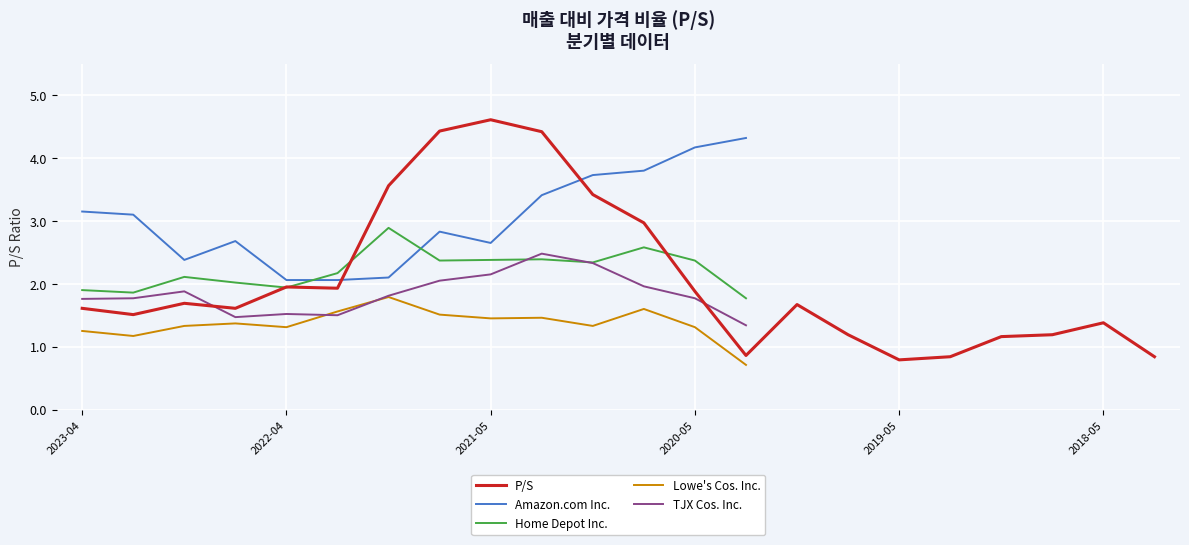

True or false: TJX Cos. Inc. has a value of 0.8 at 2021-01-30.

False